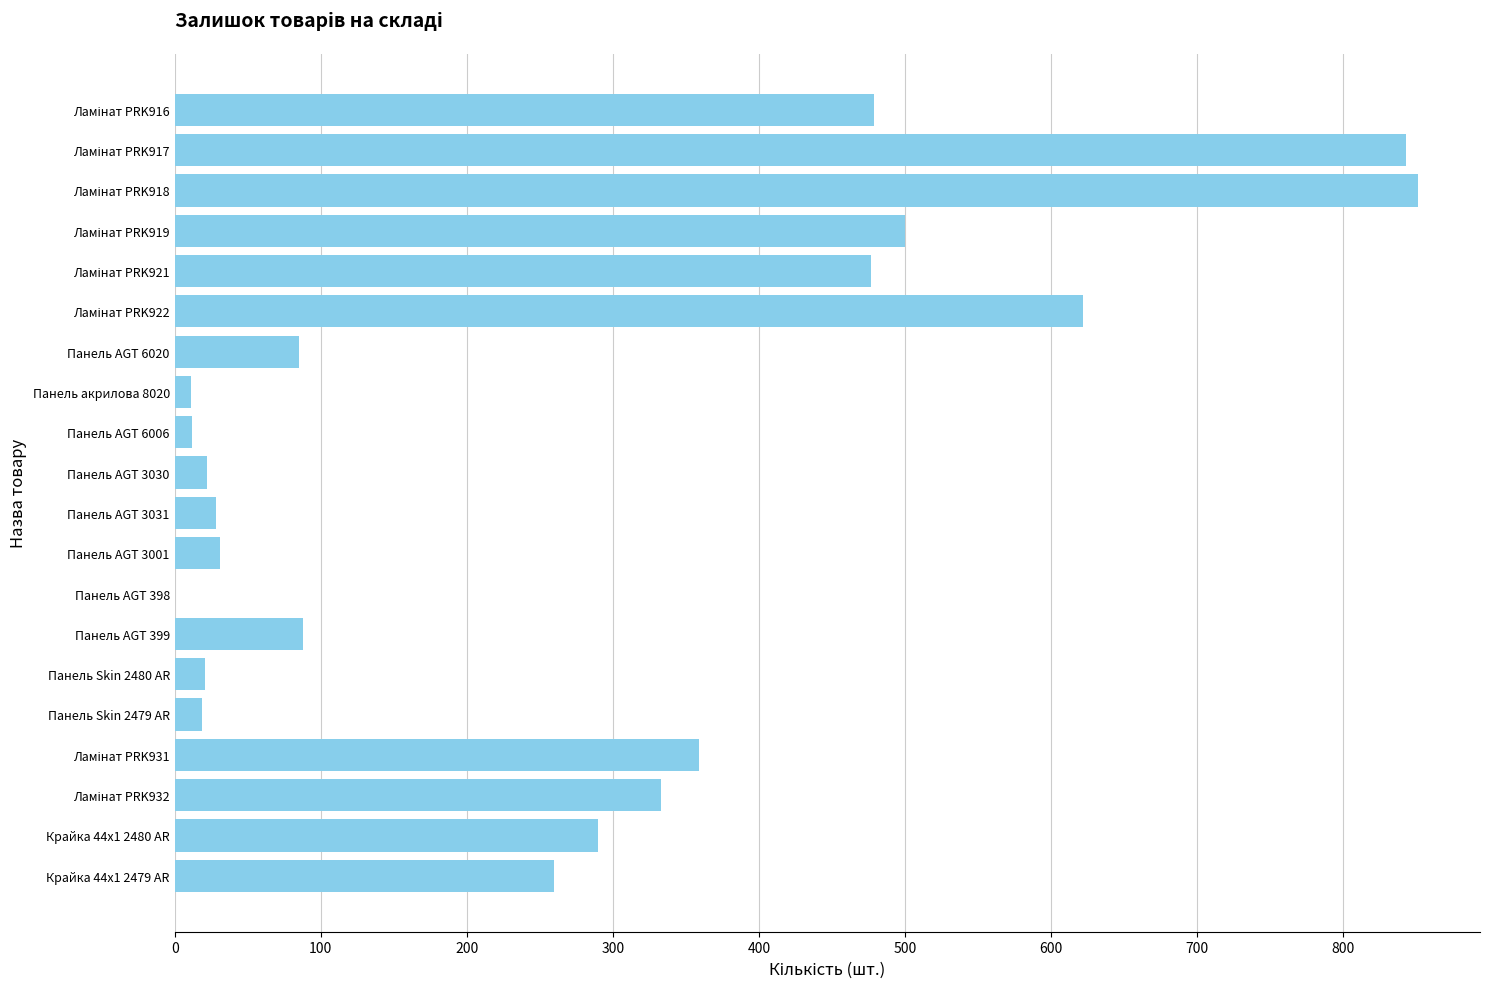

What is the sum of all values?

5331